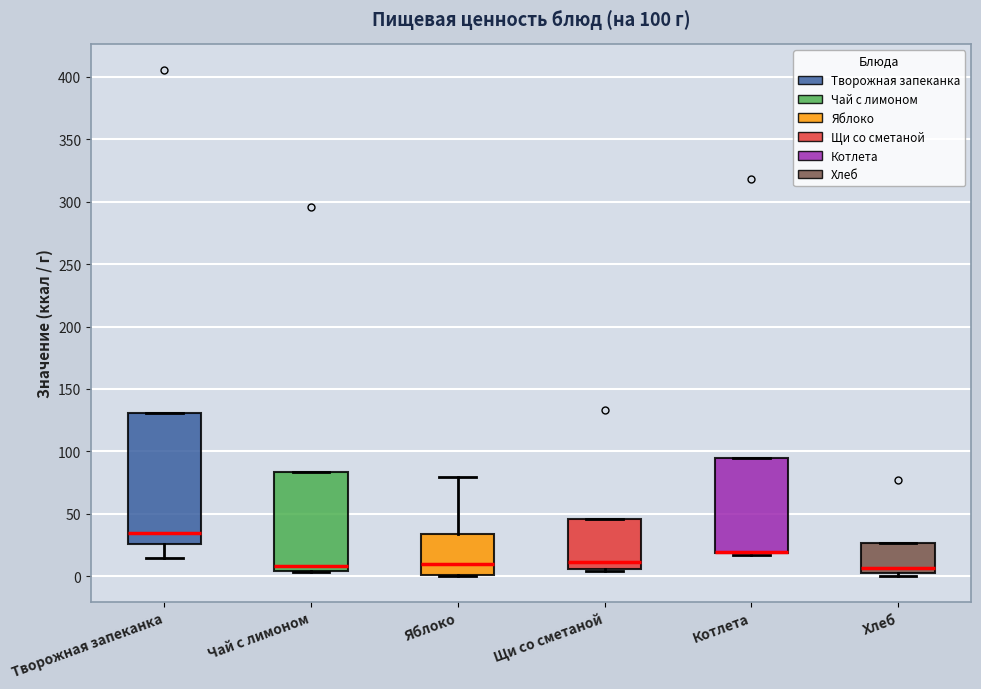

Comparing the boxes themselves (not the whiskers), which one is the tallest?

Творожная запеканка